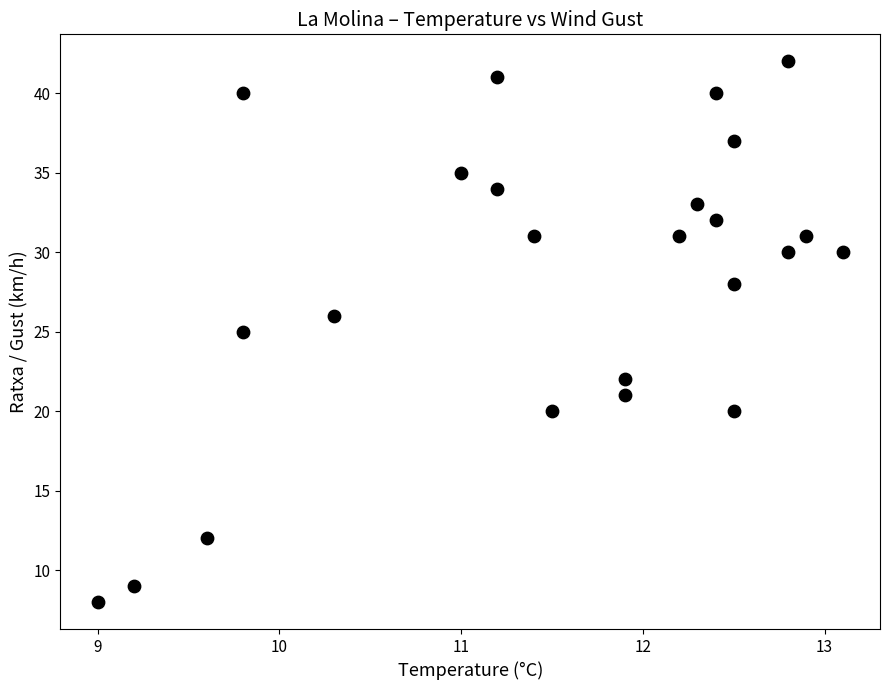

What is the range of Y values (max minus min)?

34